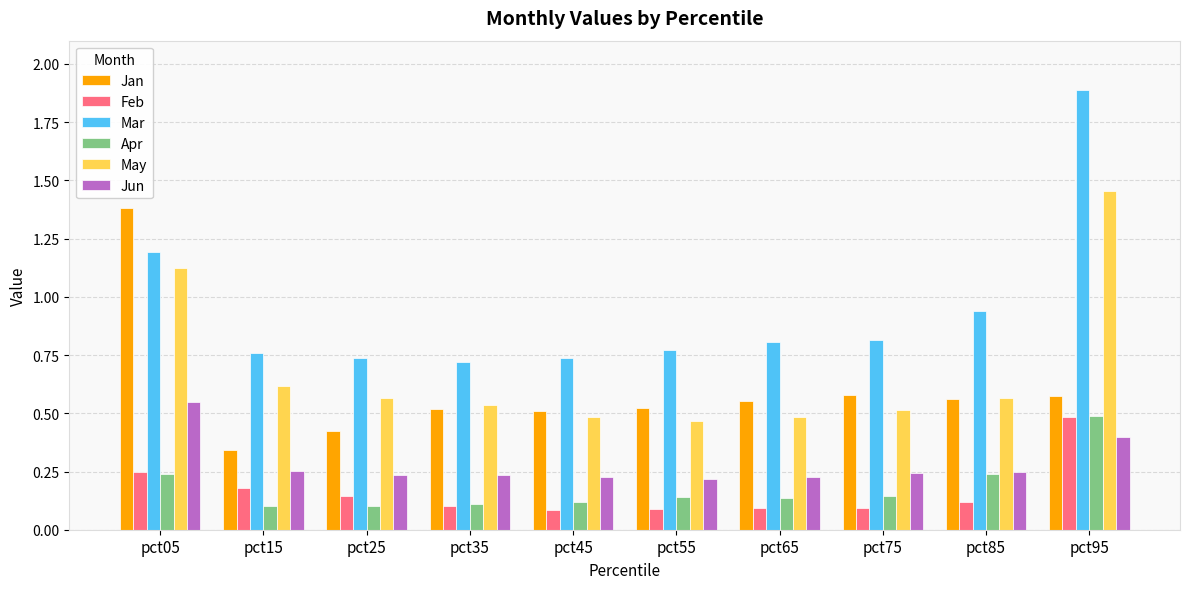

Which series has the widest spread of values?

Mar